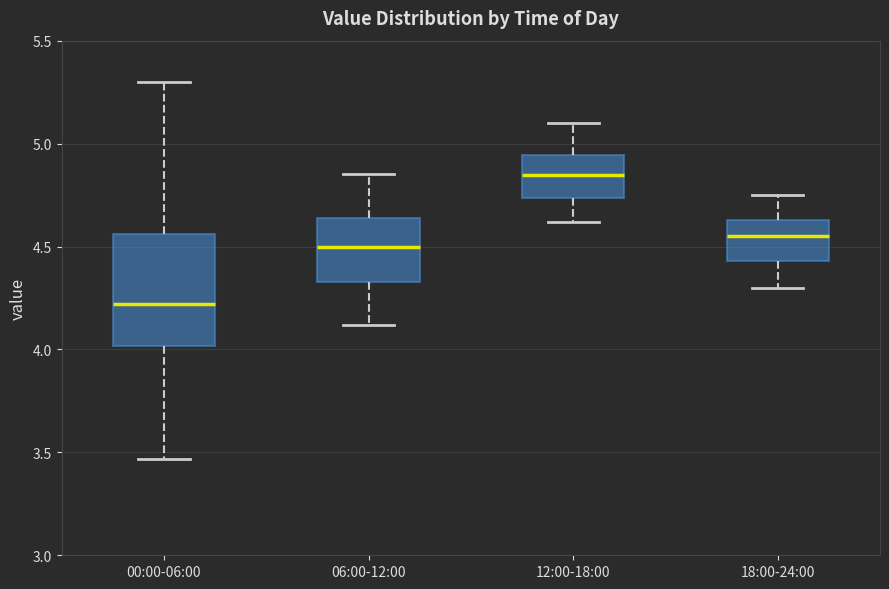

Comparing the boxes themselves (not the whiskers), which one is the tallest?

00:00-06:00